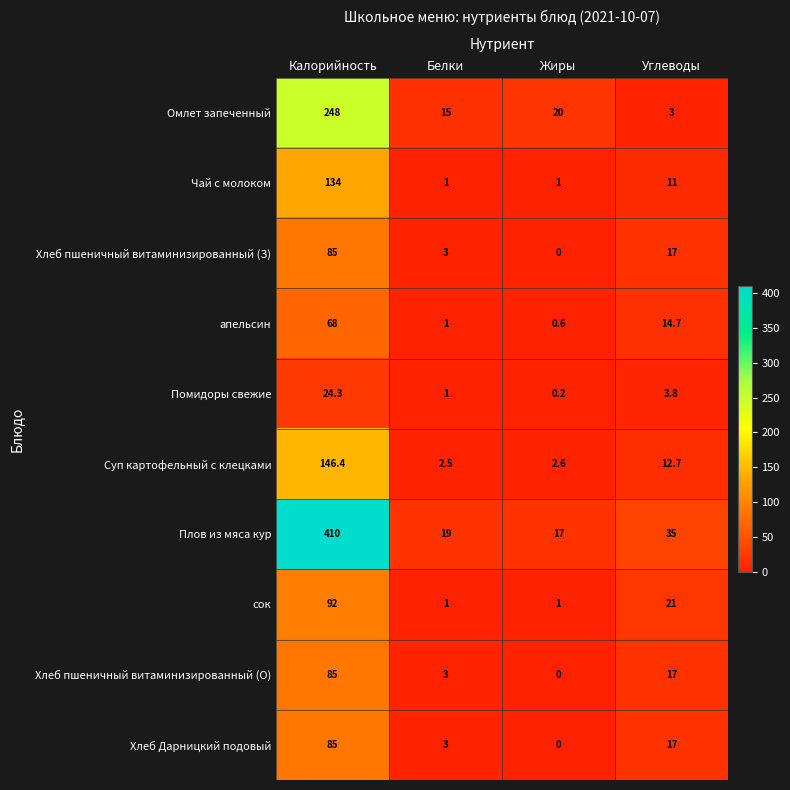

Which category has the lowest value in the Хлеб пшеничный витаминизированный (З) series?

Жиры